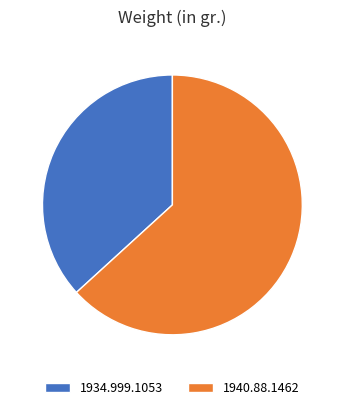

Count the number of slices in the pie.

2